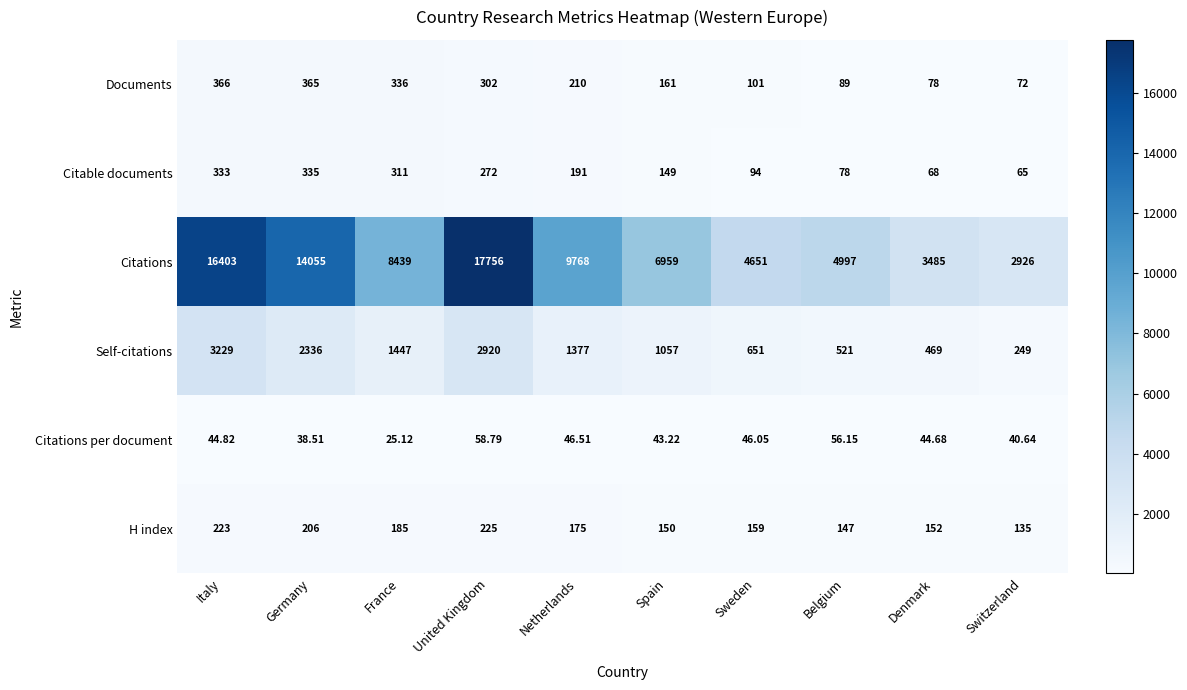

What is the total value across all series at Switzerland?

3487.6